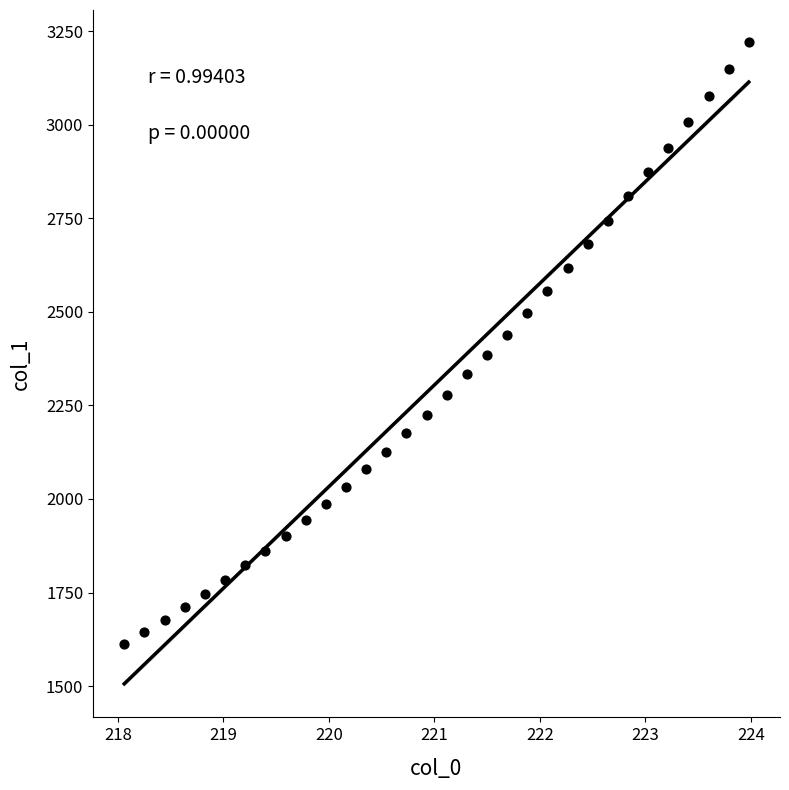

What is the range of Y values (max minus min)?

1609.1